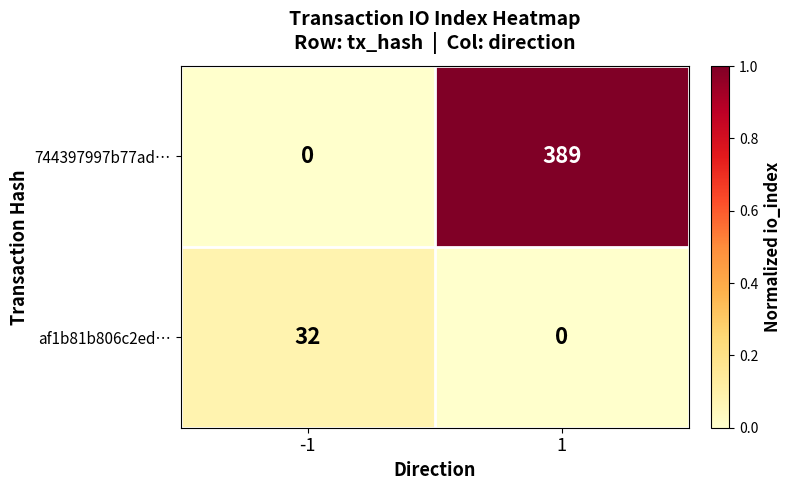

How many data points in af1b81b806c2ed… are less than 32?

1